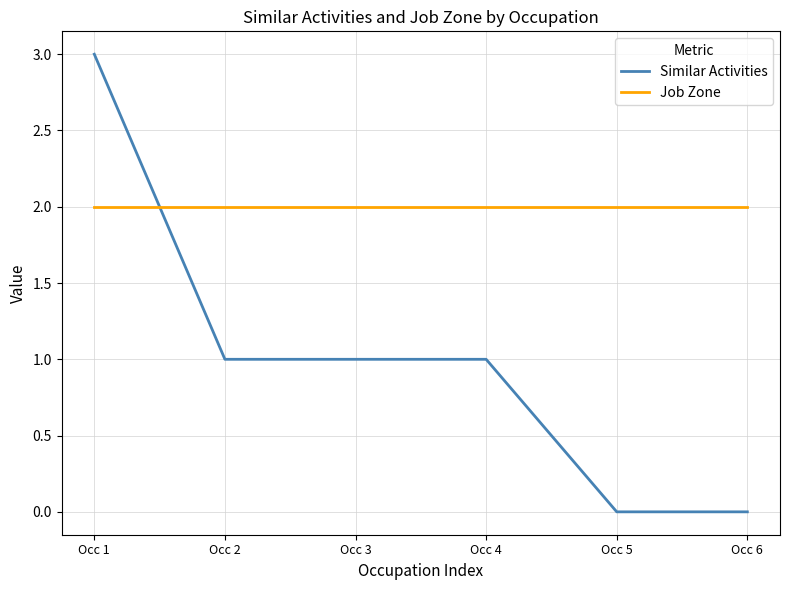

At which category does the chart reach its peak across all series?

Occ 1